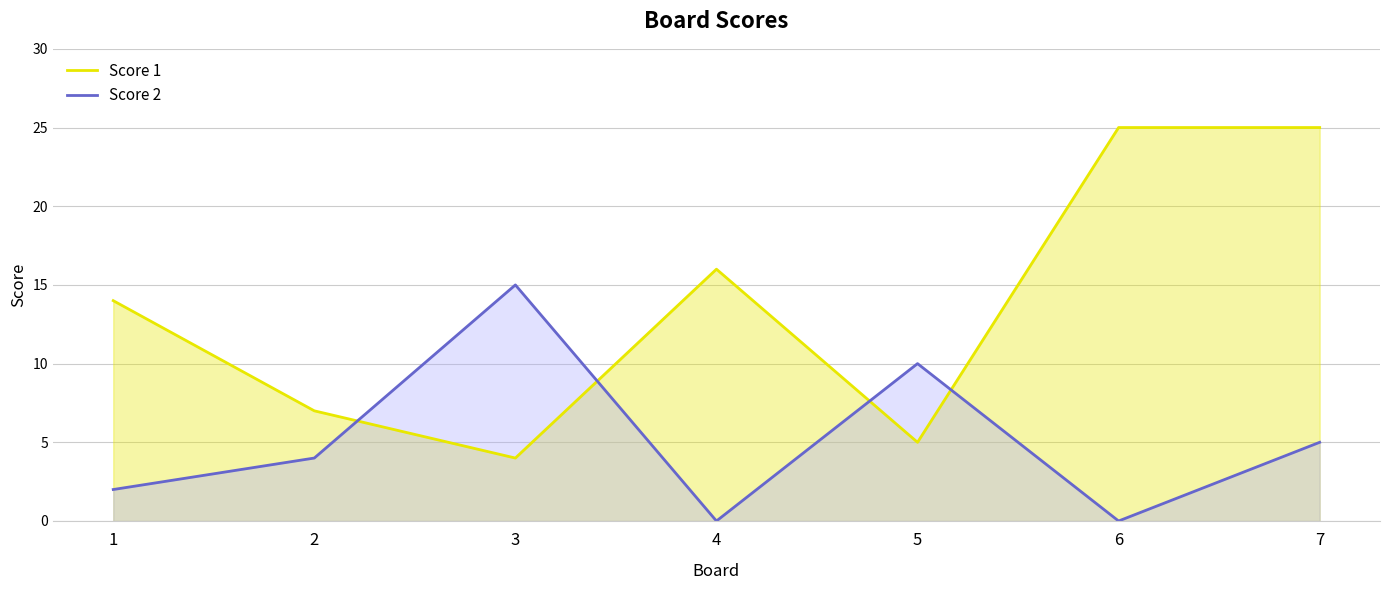

Where is the first local maximum for Score 2?

3